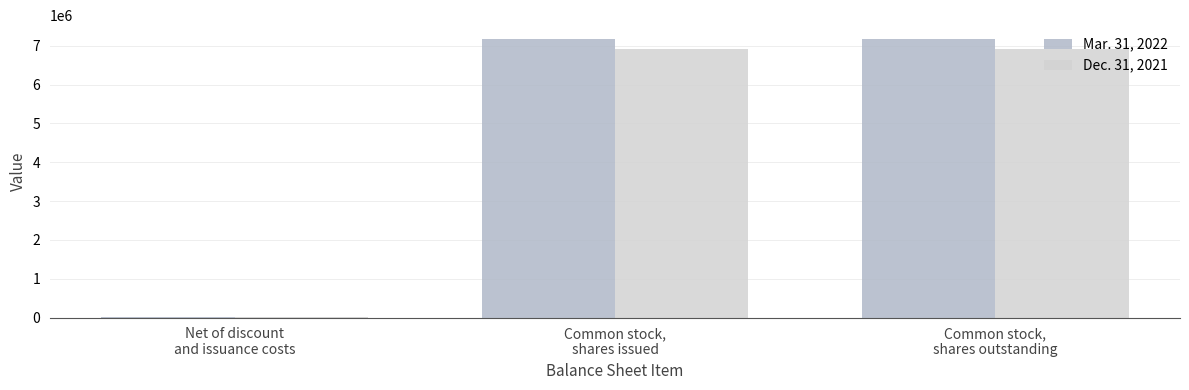

What is the greatest value displayed?

7173094